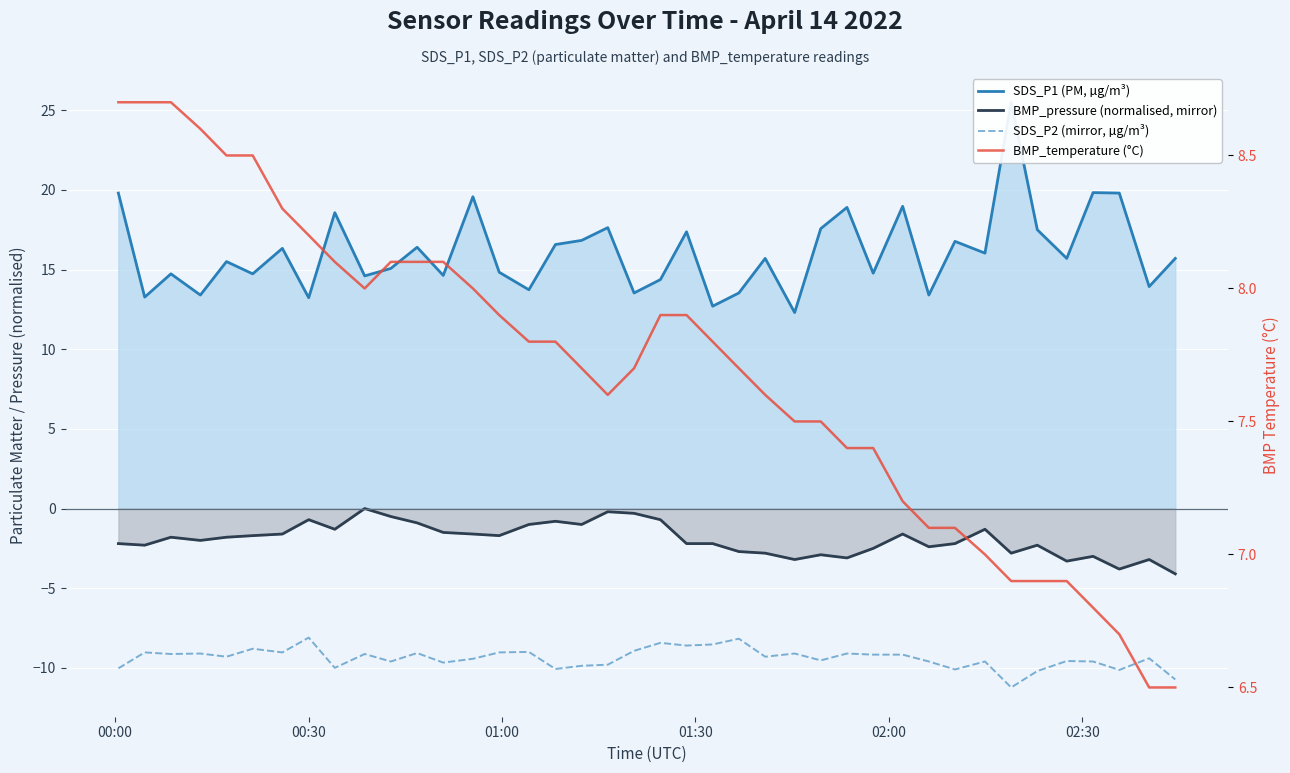

How many interior local valleys does the BMP_temperature (°C) series have?

2